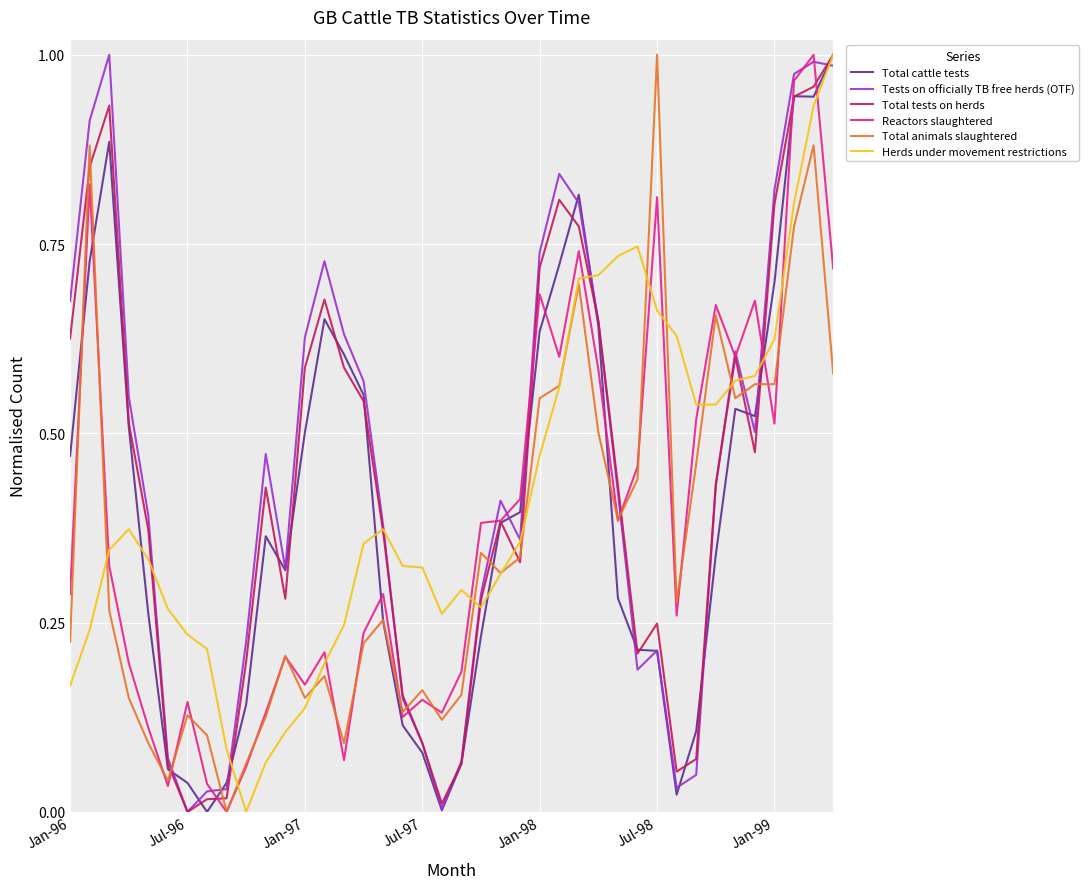

After their last crossing, which series has the higher values: Tests on officially TB free herds (OTF) or Total animals slaughtered?

Tests on officially TB free herds (OTF)